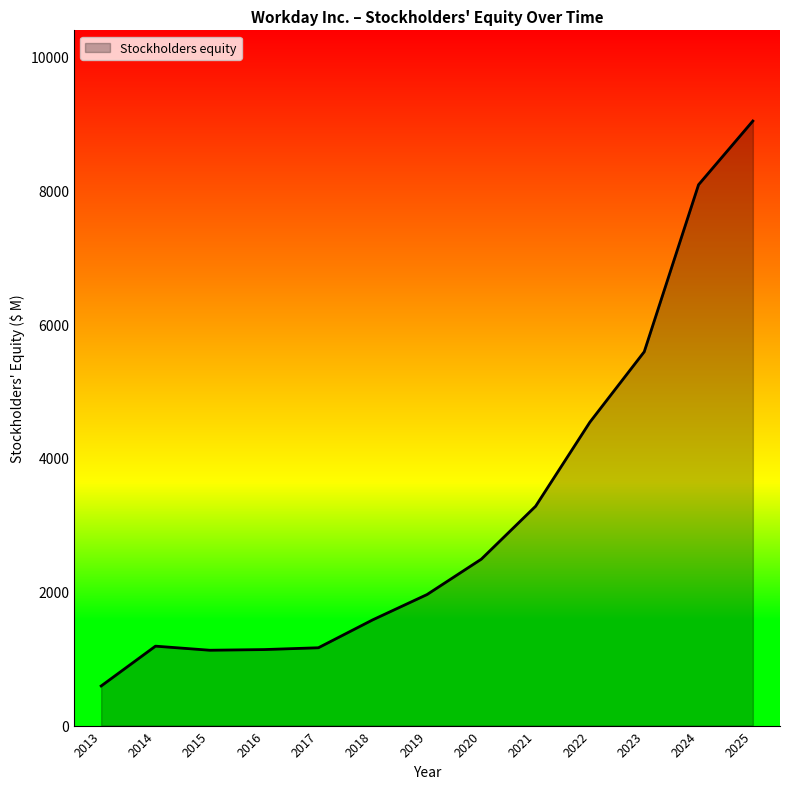

What is the average value?

3211